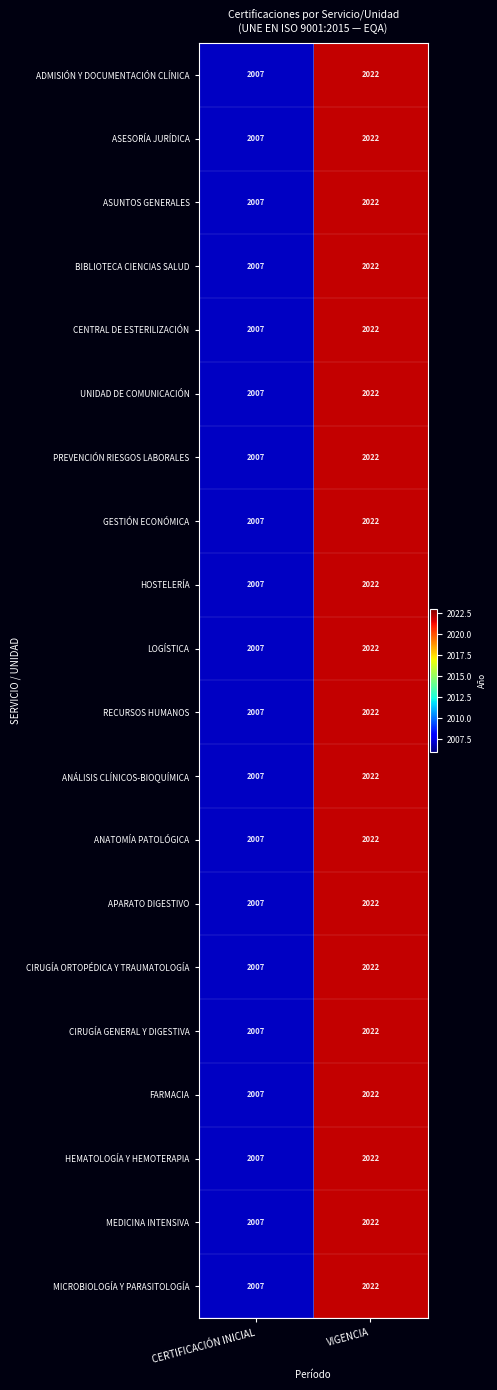

At which category is the sum across all series the highest?

VIGENCIA